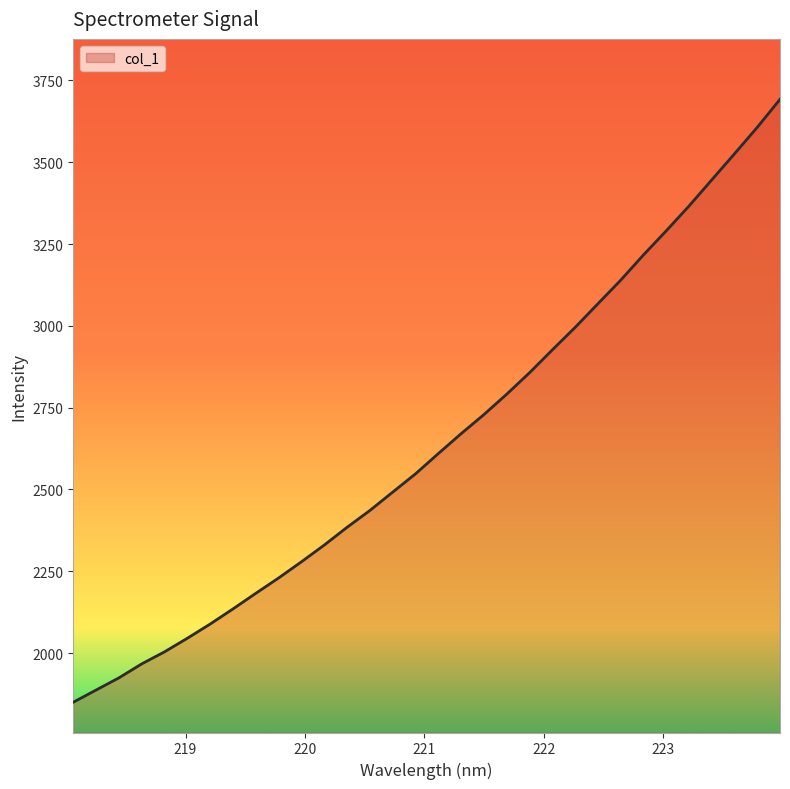

What is the greatest value displayed?

3692.2